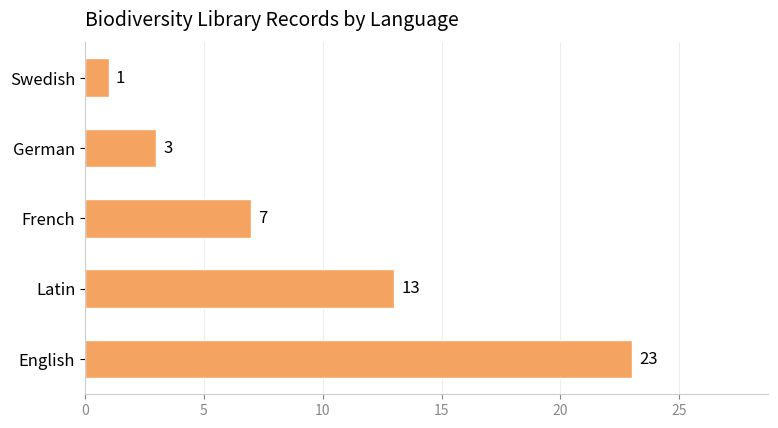

True or false: the data shows 23 at English.

True